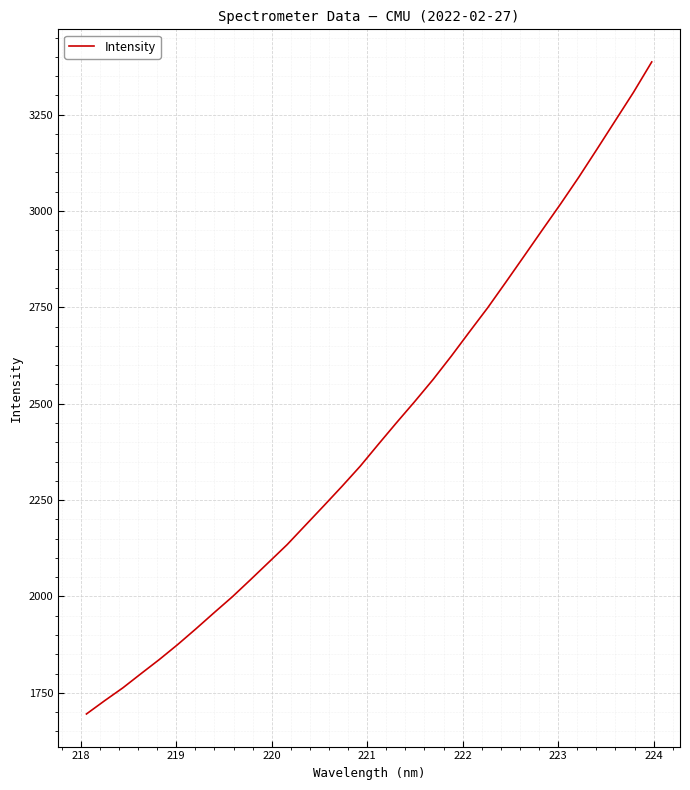

What is the smallest value displayed?

1695.1